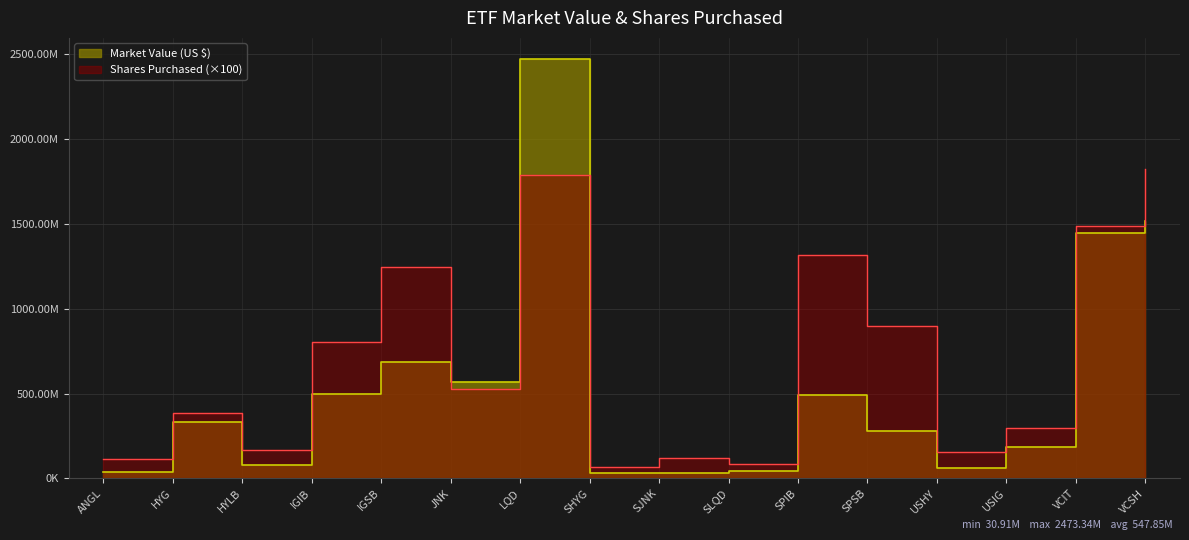

Which has a higher value, SLQD or VCSH?

VCSH